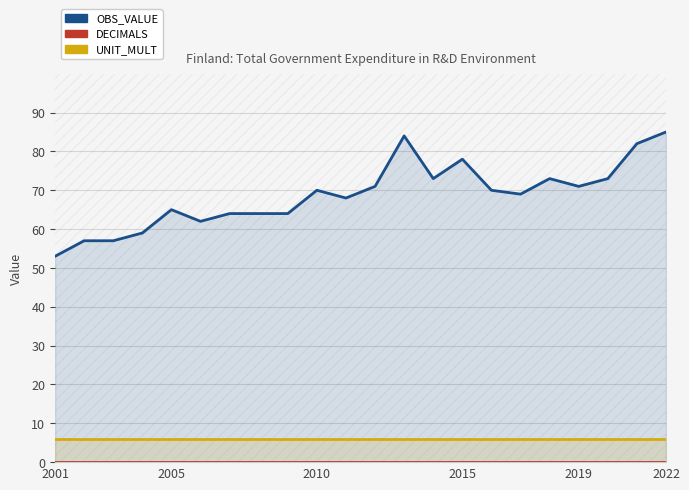

At how many categories does at least one series exceed 3?

22